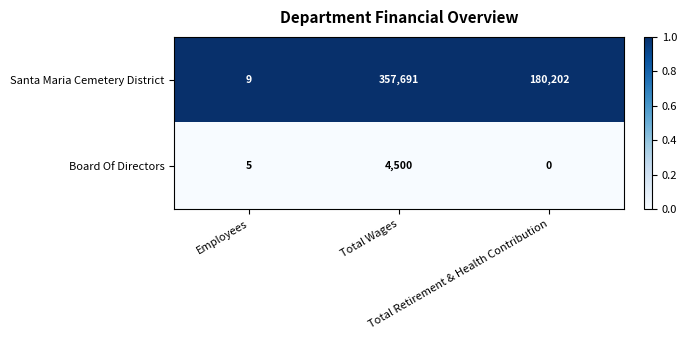

At Employees, list the series in order from largest to smallest.

Santa Maria Cemetery District, Board Of Directors